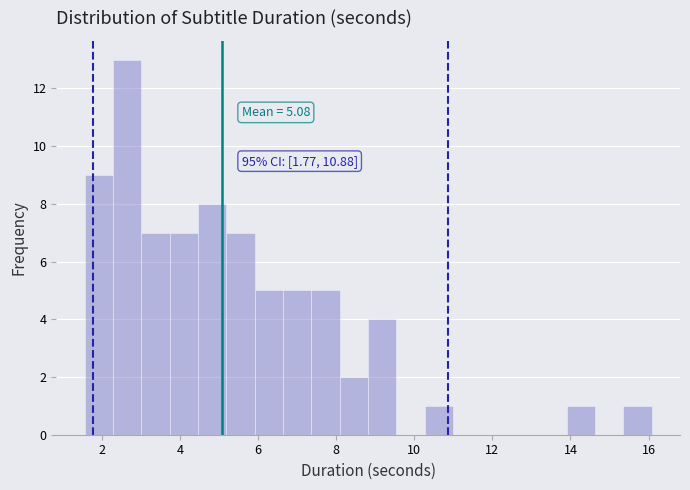

Read against the x-axis, roughly where is the centre of the tallest bar?

2.6